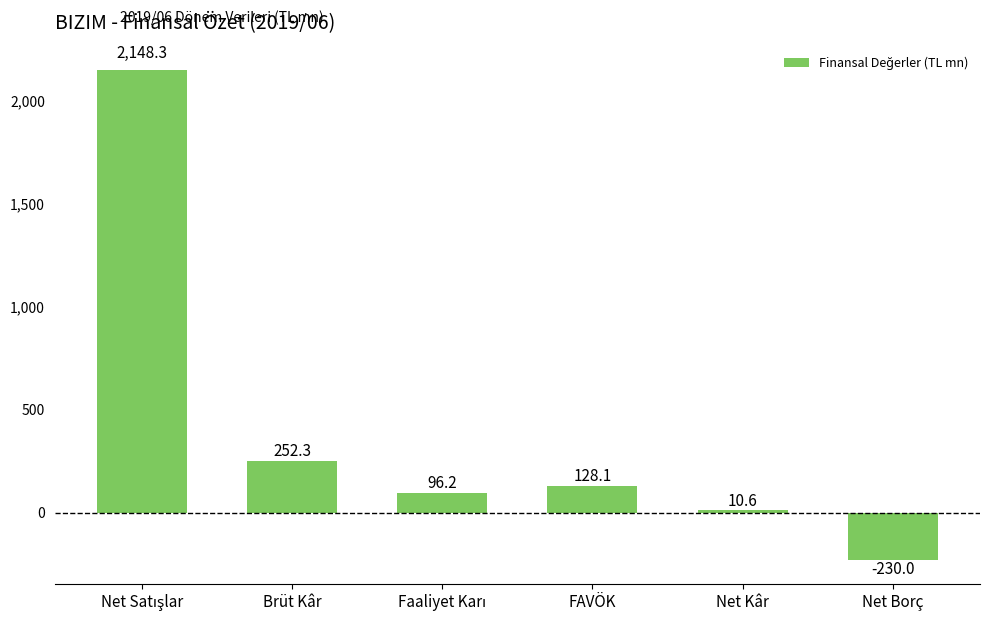

Approximately how many times larger is the value at FAVÖK compared to Net Kâr?

12.1